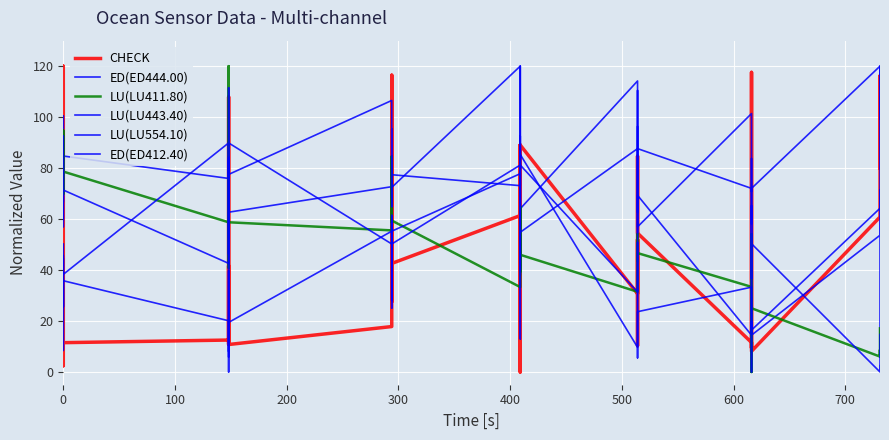

What is the average value of the ED(ED444.00) series?

61.3